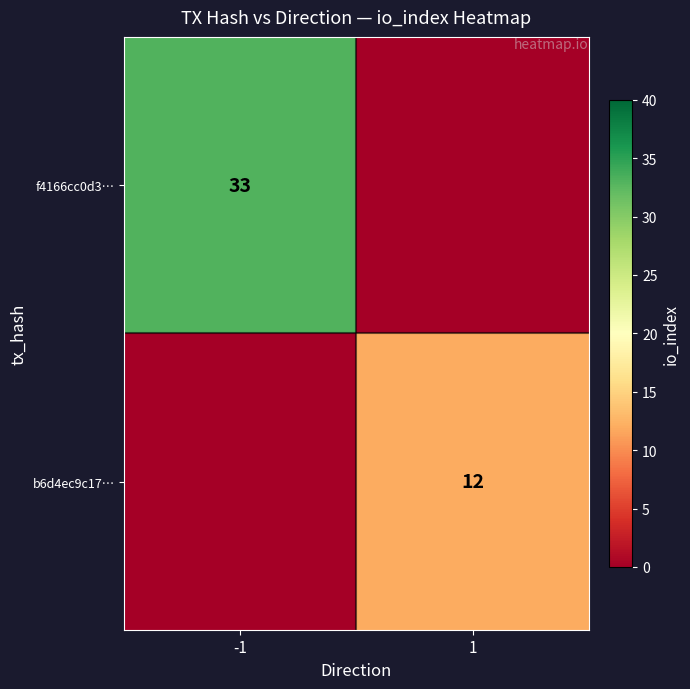

The b6d4ec9c17… series shows 18 at 1. True or false?

False